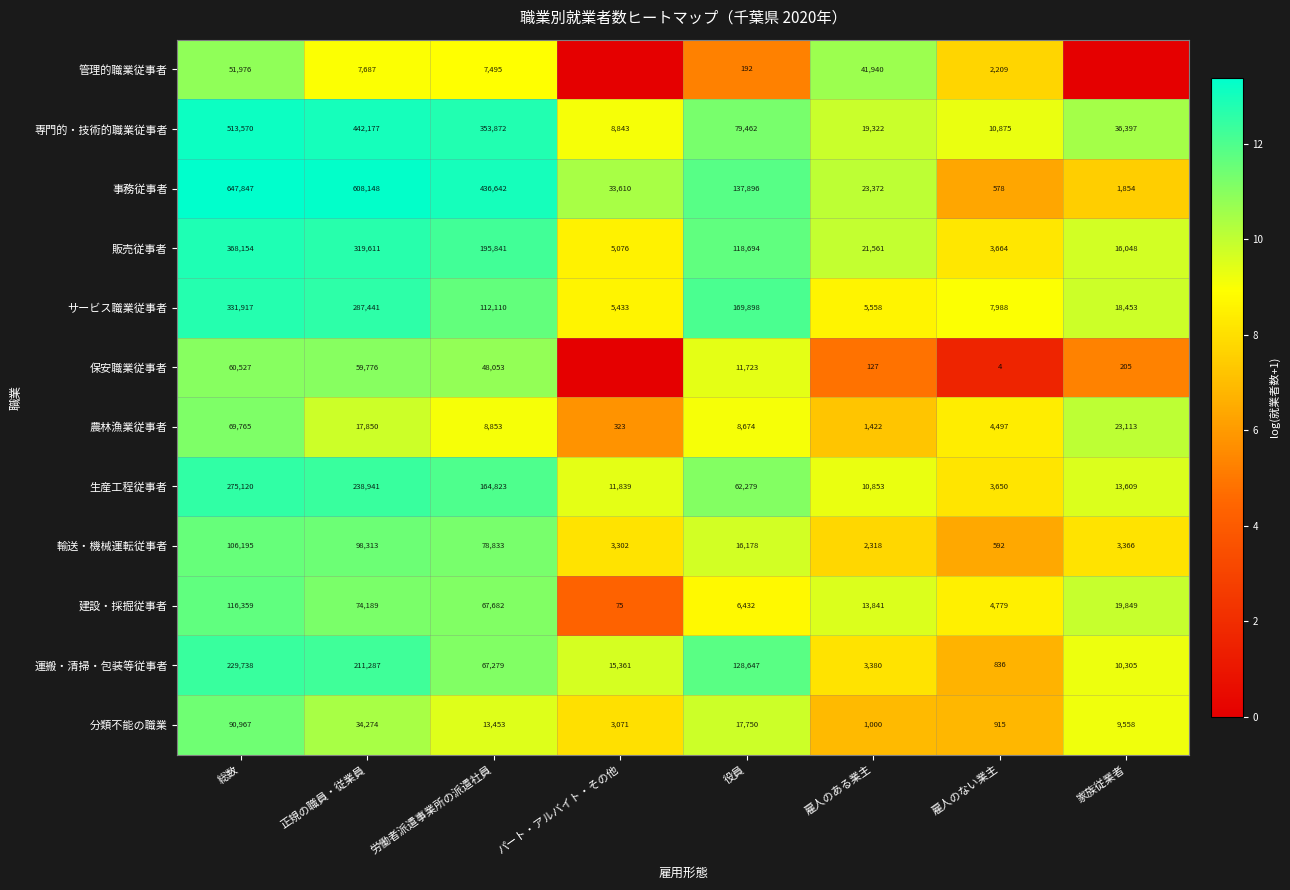

What is the difference between the highest and lowest values at パート・アルバイト・その他?

10.4